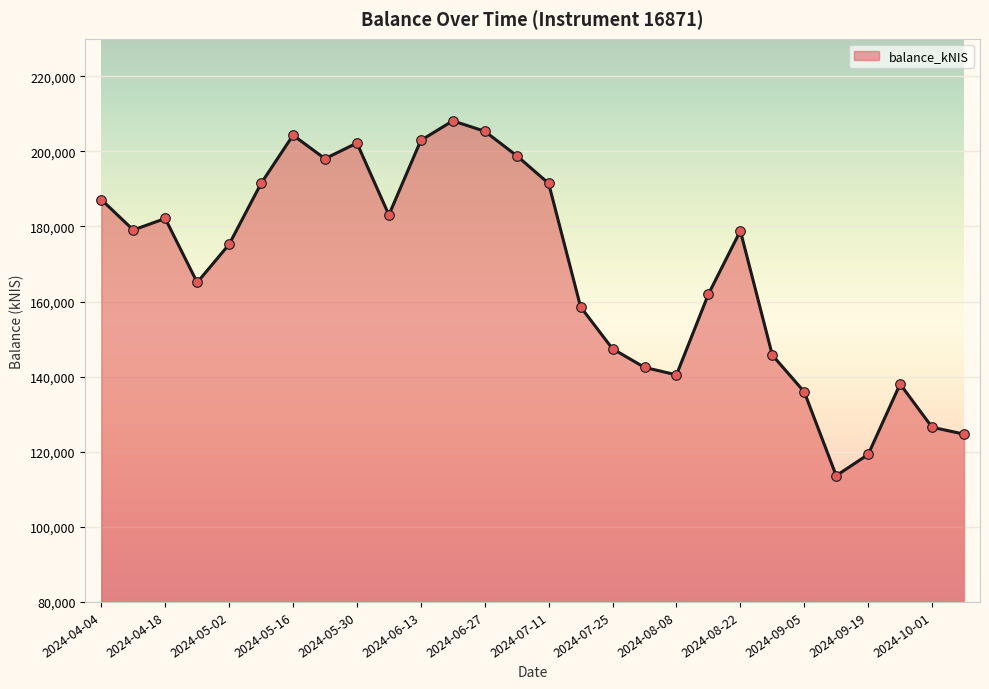

What is the smallest value displayed?

113624.3